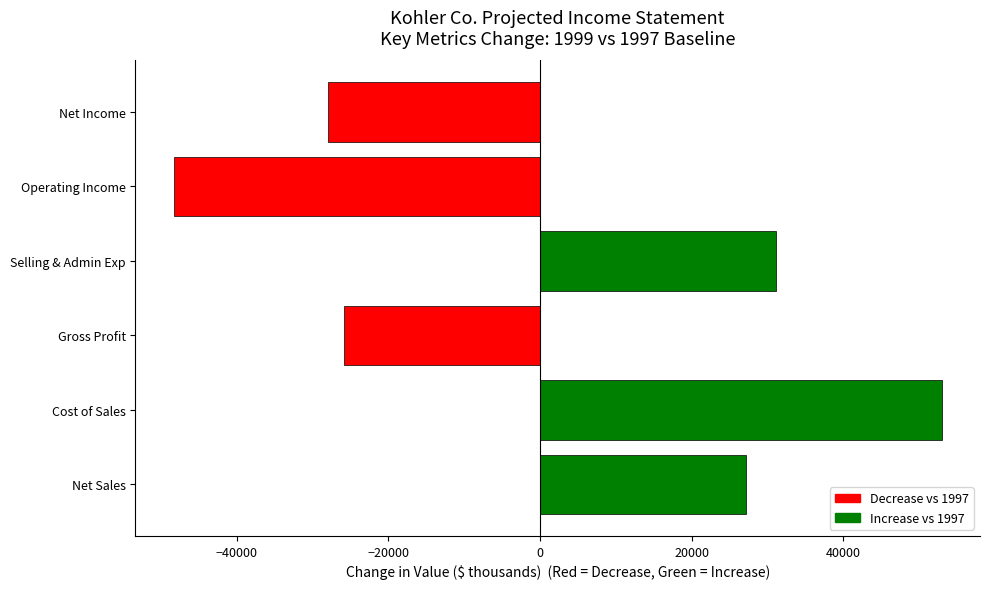

Does the chart contain any negative values?

Yes